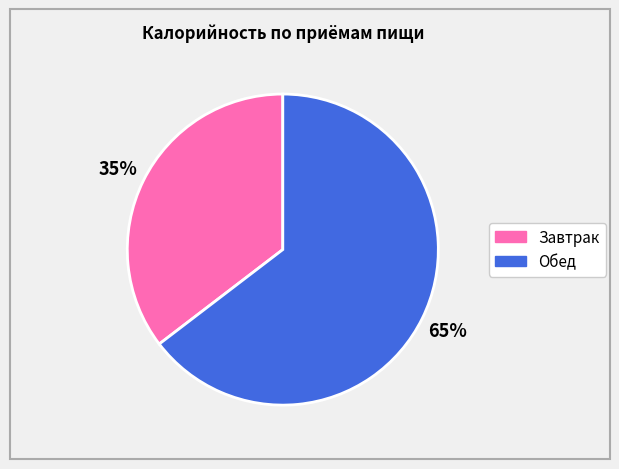

Rank the categories by value from highest to lowest.

Обед, Завтрак